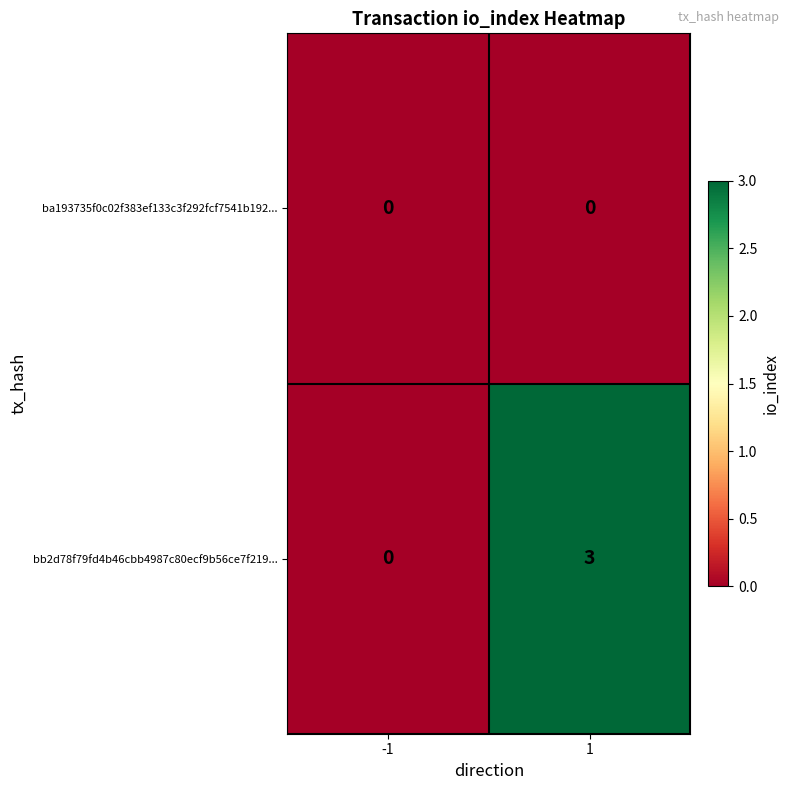

At which category is the sum across all series the highest?

1